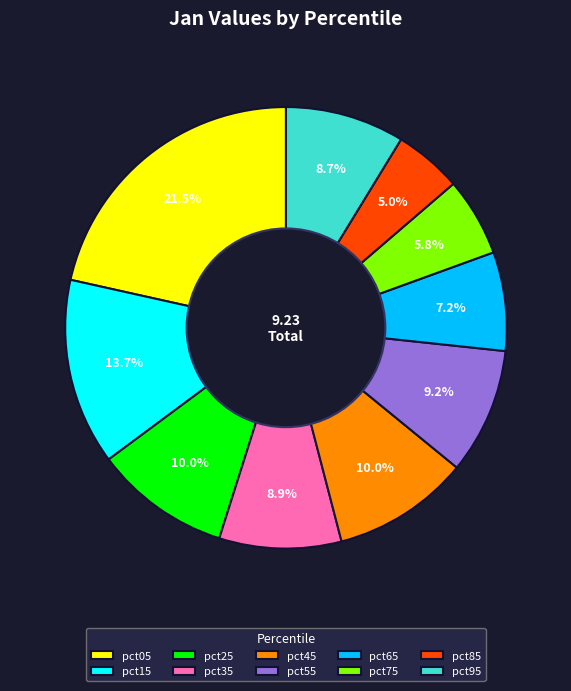

Is it true that pct15 is 1% of the pie?

False